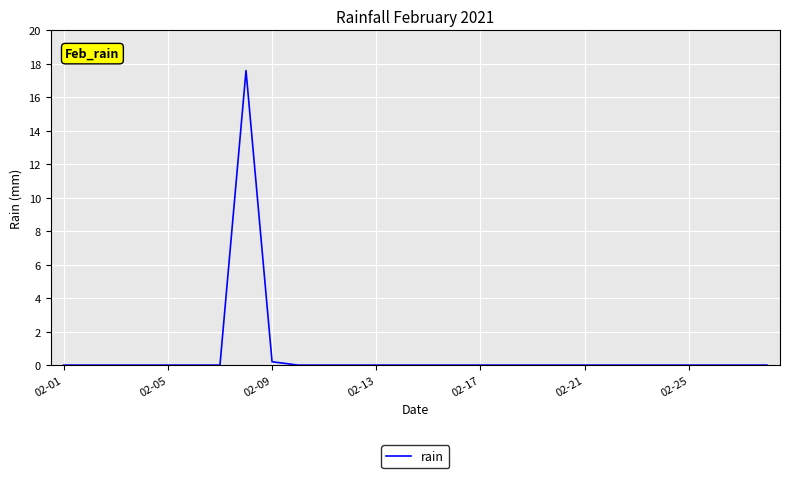

Reading left to right, extract all data points from this chart.

0.0	0.0	0.0	0.0	0.0	0.0	0.0	17.6	0.2	0.0	0.0	0.0	0.0	0.0	0.0	0.0	0.0	0.0	0.0	0.0	0.0	0.0	0.0	0.0	0.0	0.0	0.0	0.0